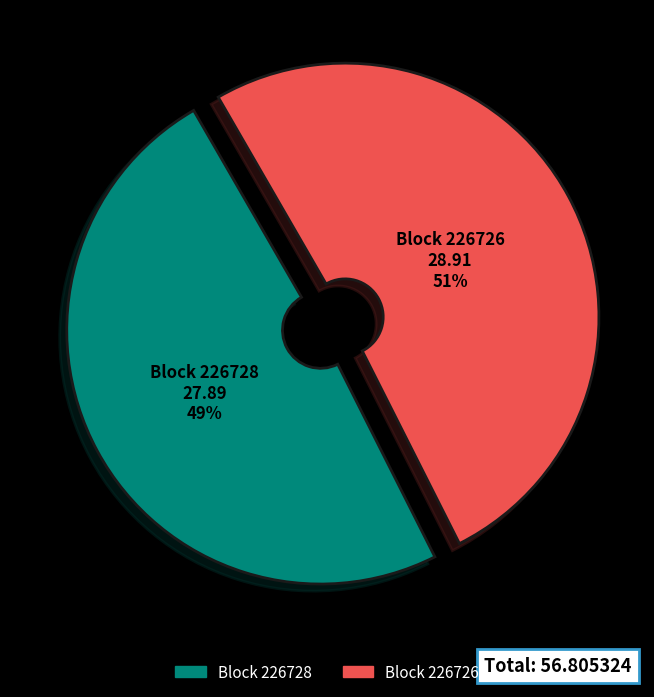

Is there a majority slice in this chart?

Yes